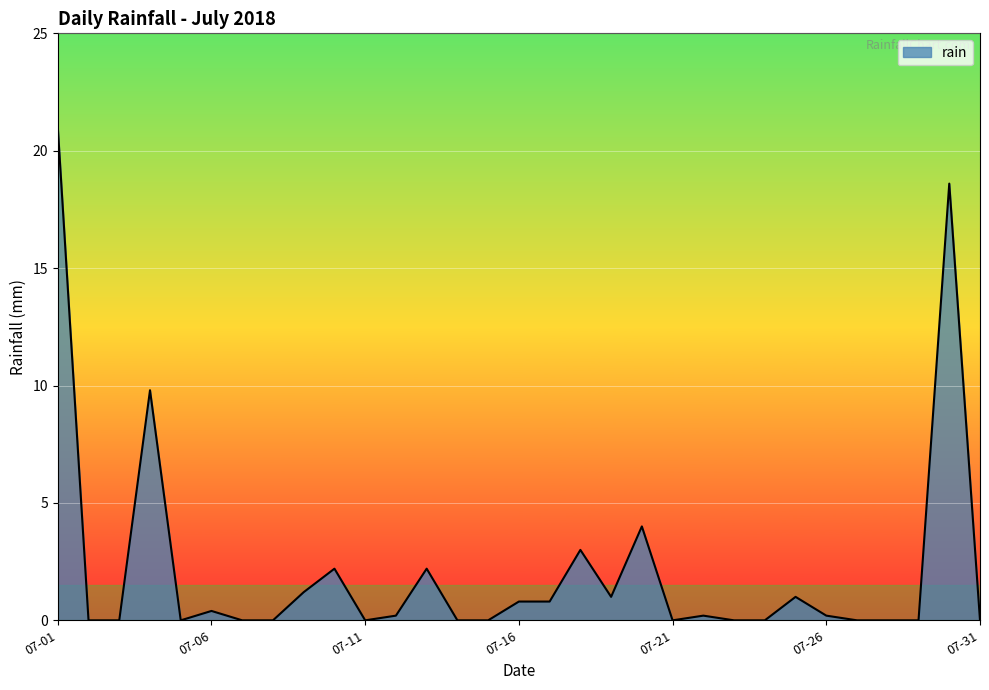

What is the maximum value shown in the chart?

21.0